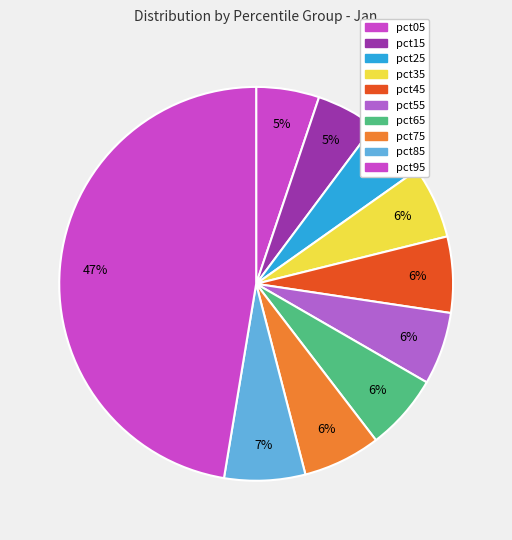

Combined, what portion of the pie is pct55 and pct35?

11.9%